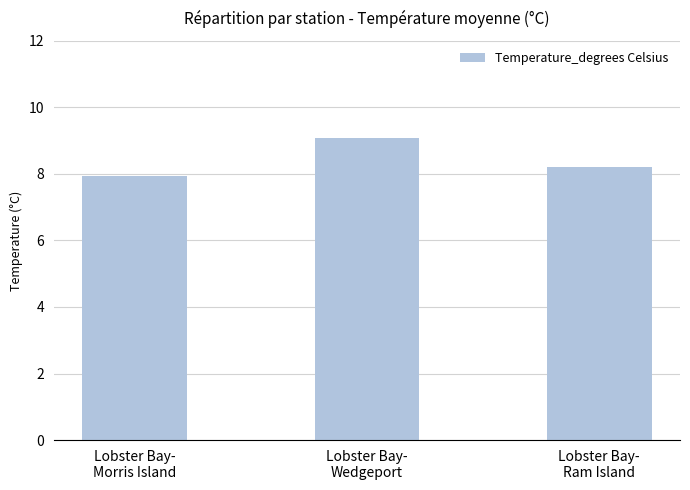

How many data points does each series have?

3